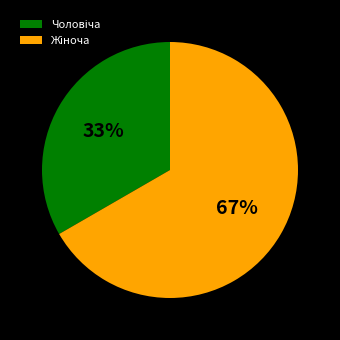

Count the number of slices in the pie.

2